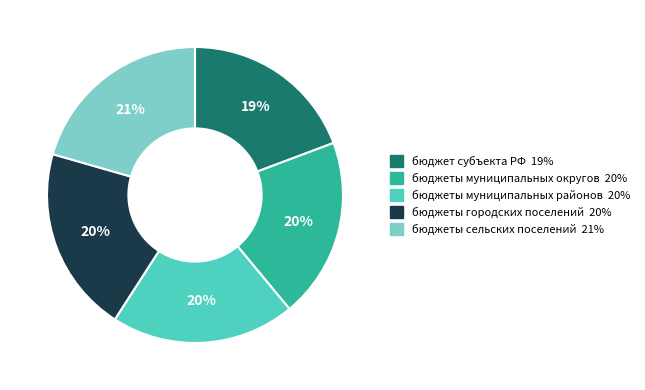

Is there any slice that represents more than half of the pie?

No